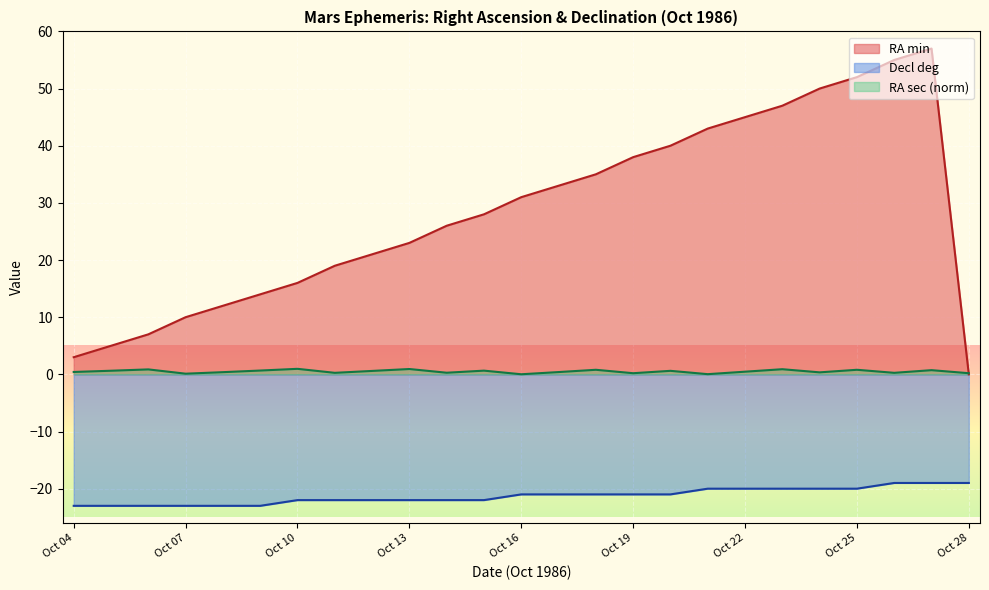

What is the maximum value for RA_min?

57.0